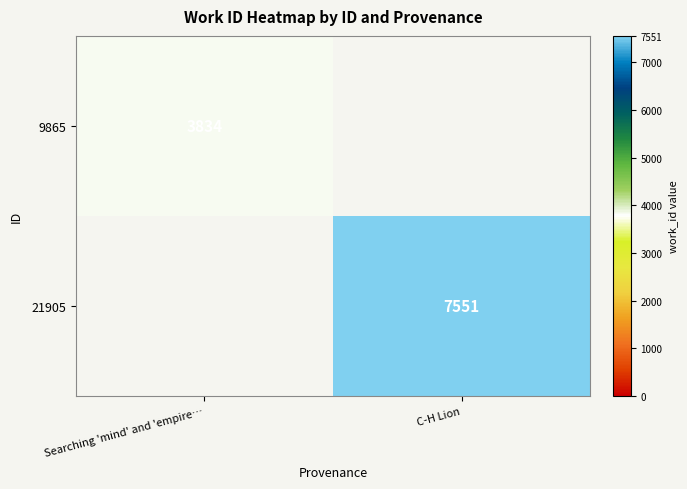

The value of 21905 at C-H Lion is 4345. True or false?

False